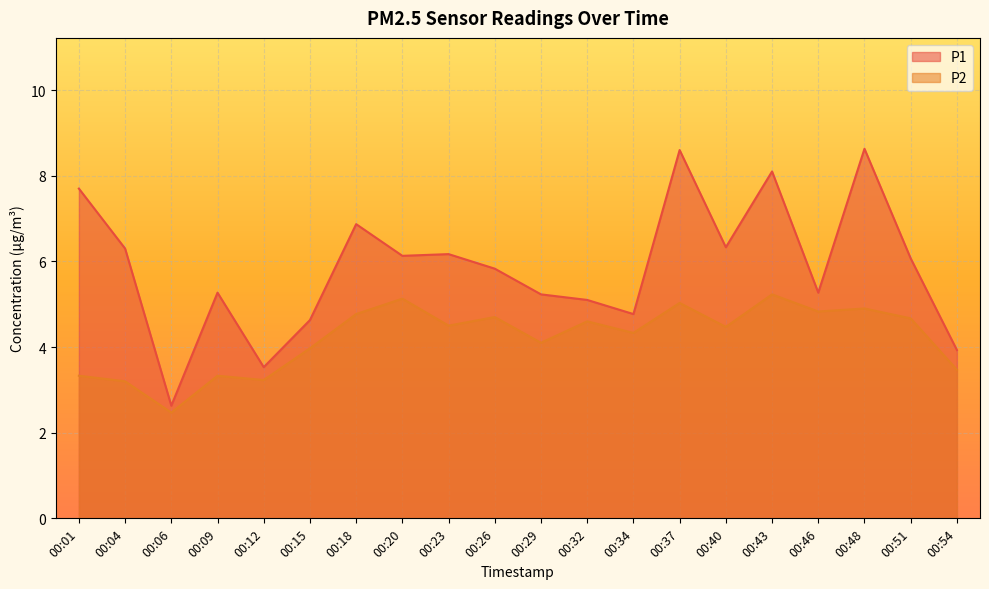

Which series has the largest total across all categories?

P1